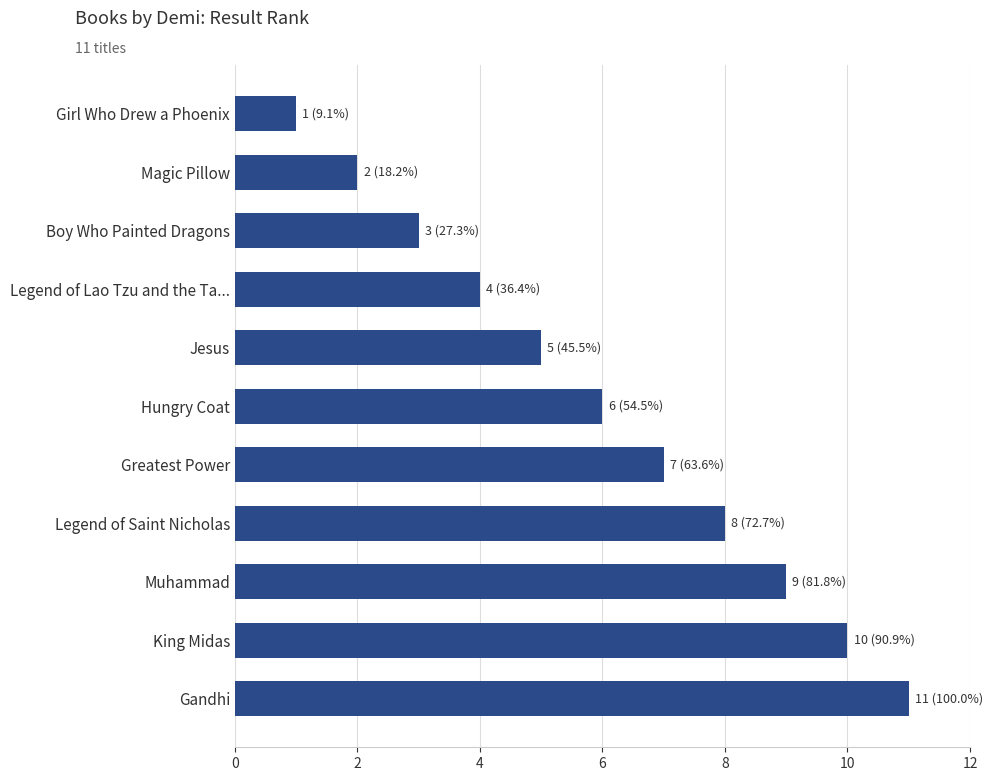

How many values are between 3 and 9?

7